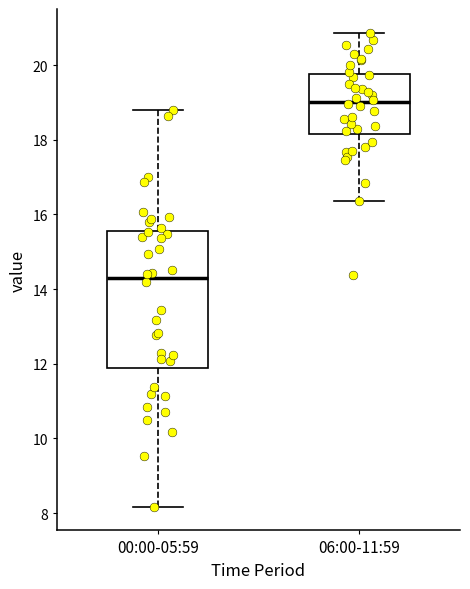

Which box's median line is the lowest?

00:00-05:59